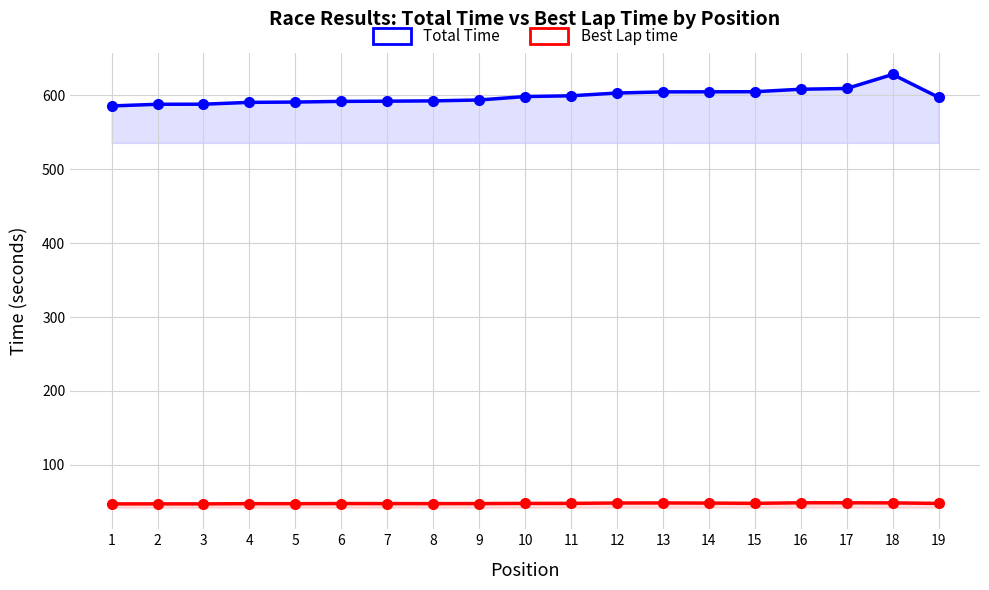

At which category does Best Lap time reach its first local peak?

2